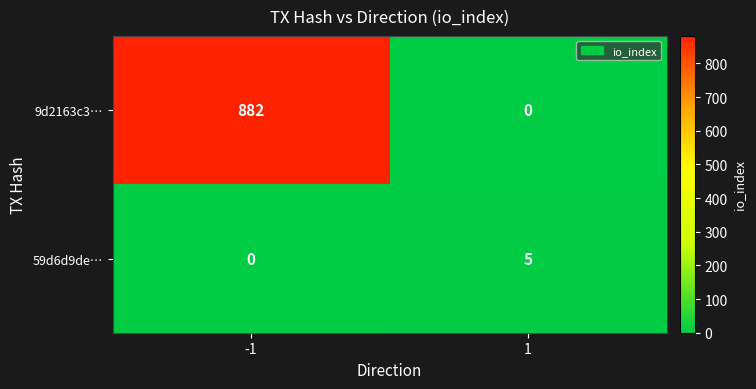

How many data points in 59d6d9de… are less than 5?

1